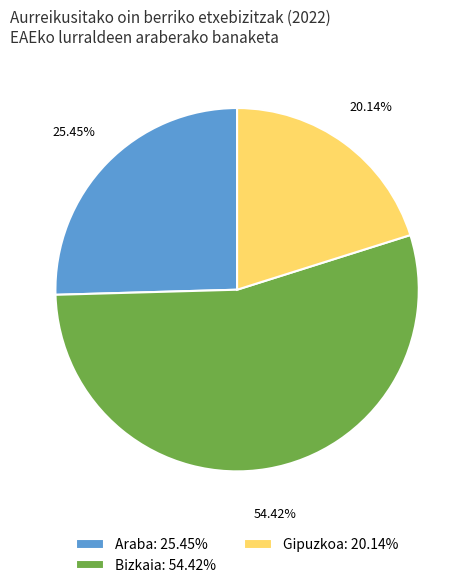

The Gipuzkoa slice represents 20% of the pie. True or false?

True